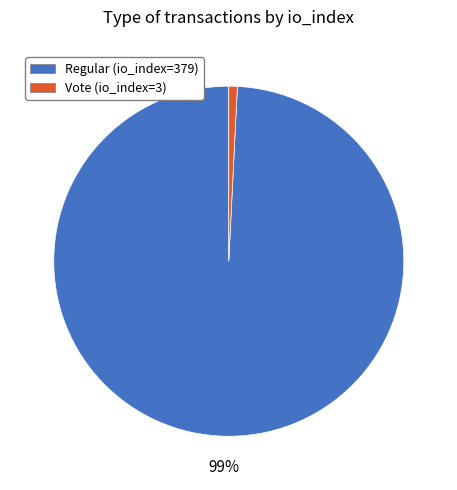

To the nearest percent, what percentage of the pie is Regular (io_index=379)?

99%